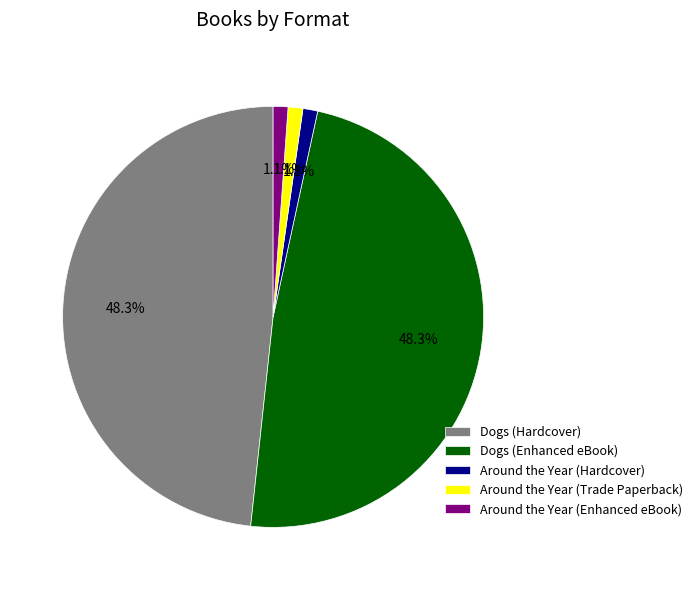

Does any single category account for the majority?

No